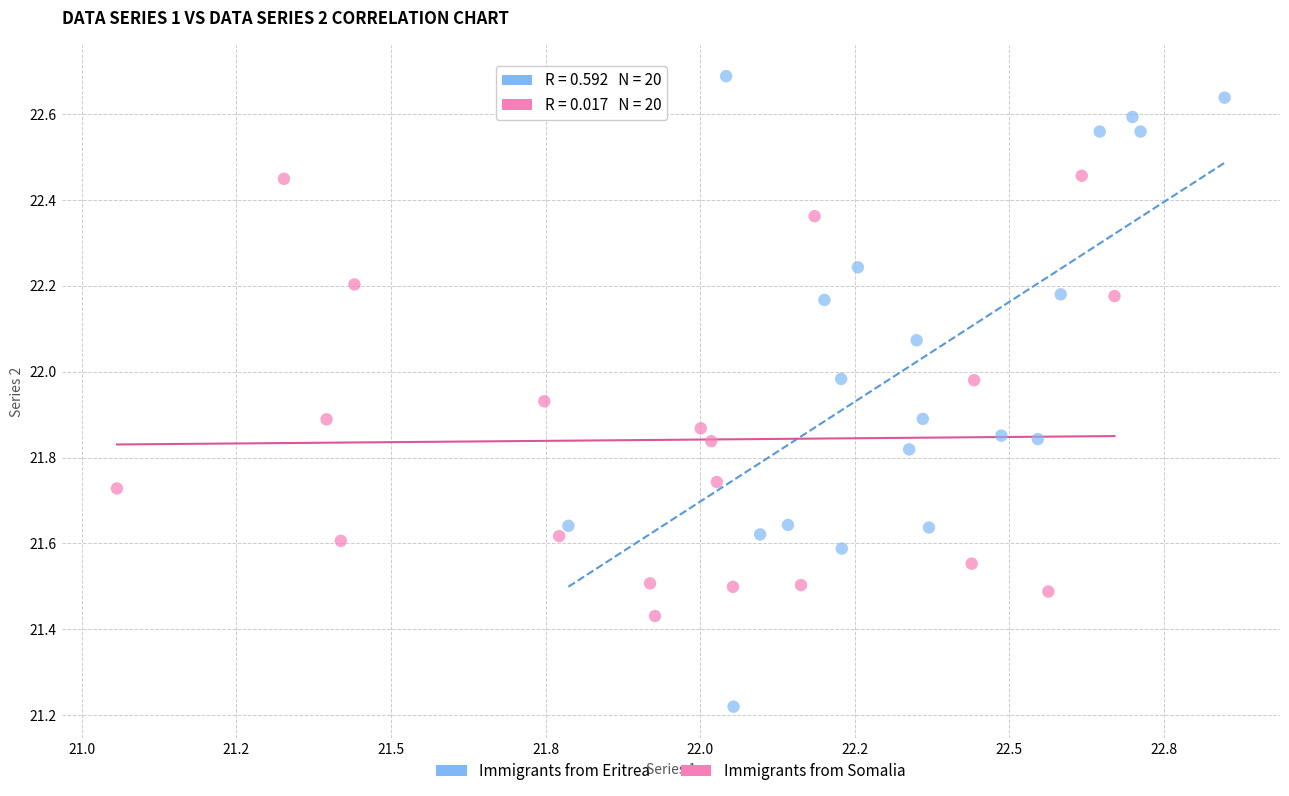

Which series has the largest Y range (max minus min)?

Immigrants from Eritrea